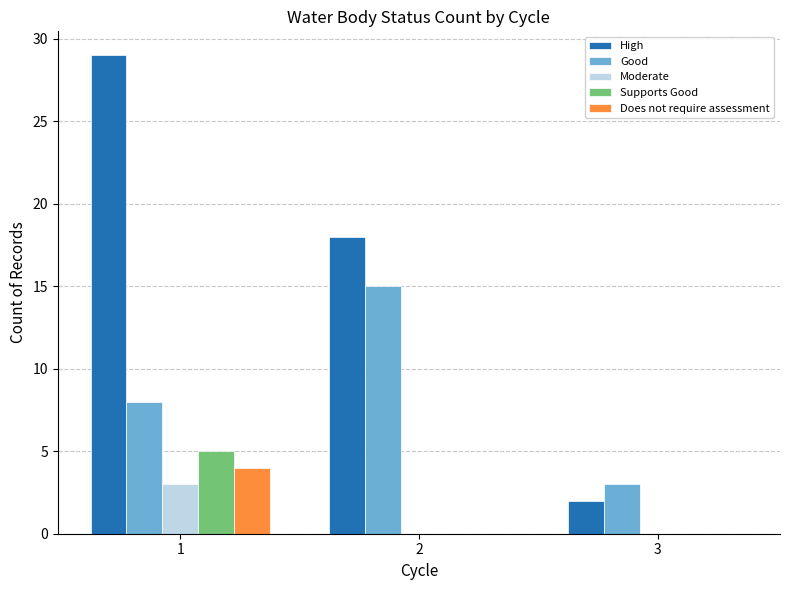

Reading left to right, extract all data points from this chart.

High: 29	18	2
Good: 8	15	3
Moderate: 3	0	0
Supports Good: 5	0	0
Does not require assessment: 4	0	0